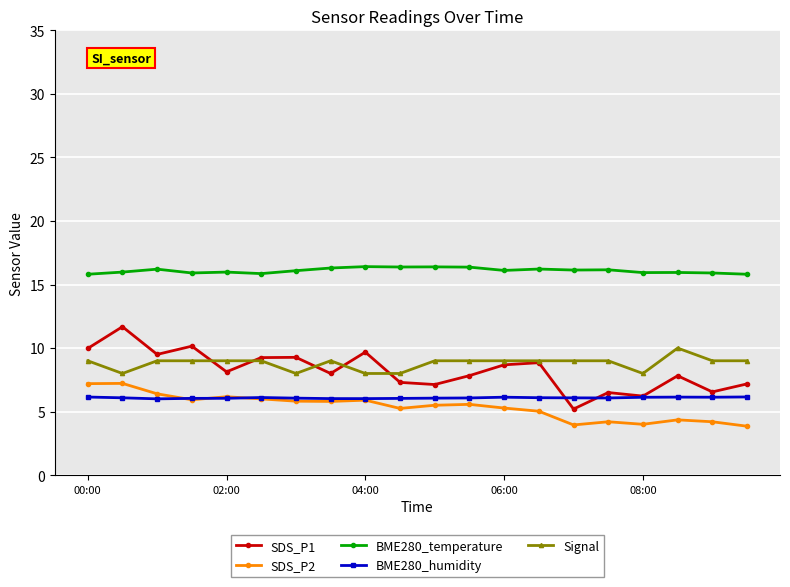

What is the minimum value for BME280_humidity?

6.0